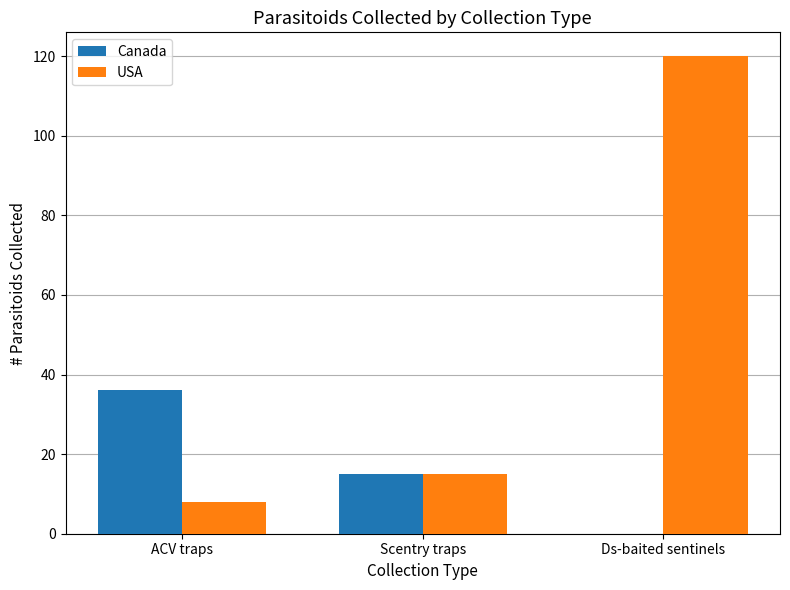

What is the greatest value displayed?

120